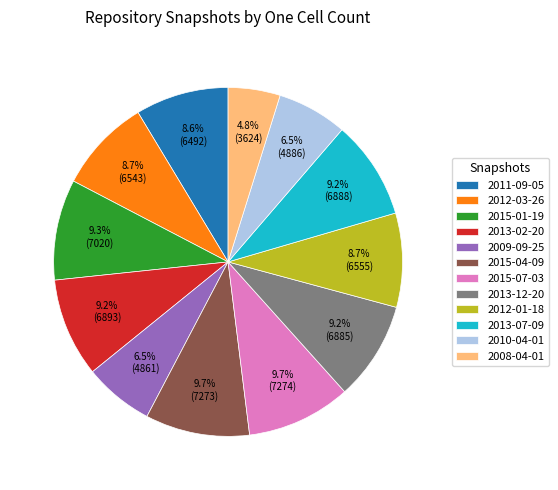

How much of the chart is everything except 2013-12-20?

90.8%